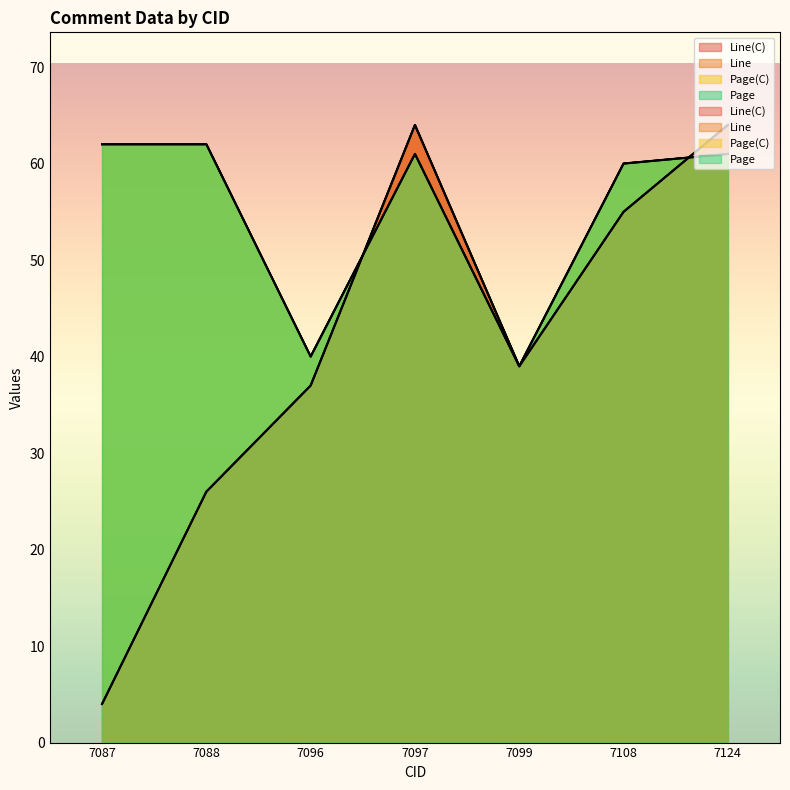

What is the difference between the Line(C) values at 7097 and 7108?

9